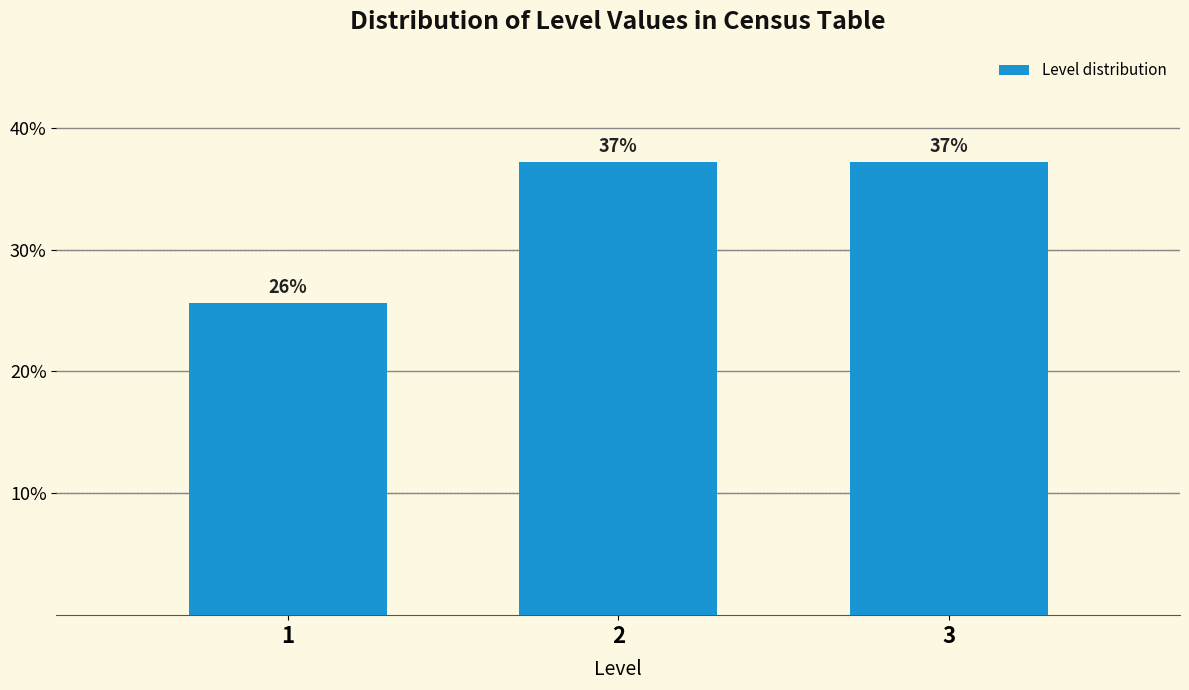

Does the chart contain any negative values?

No